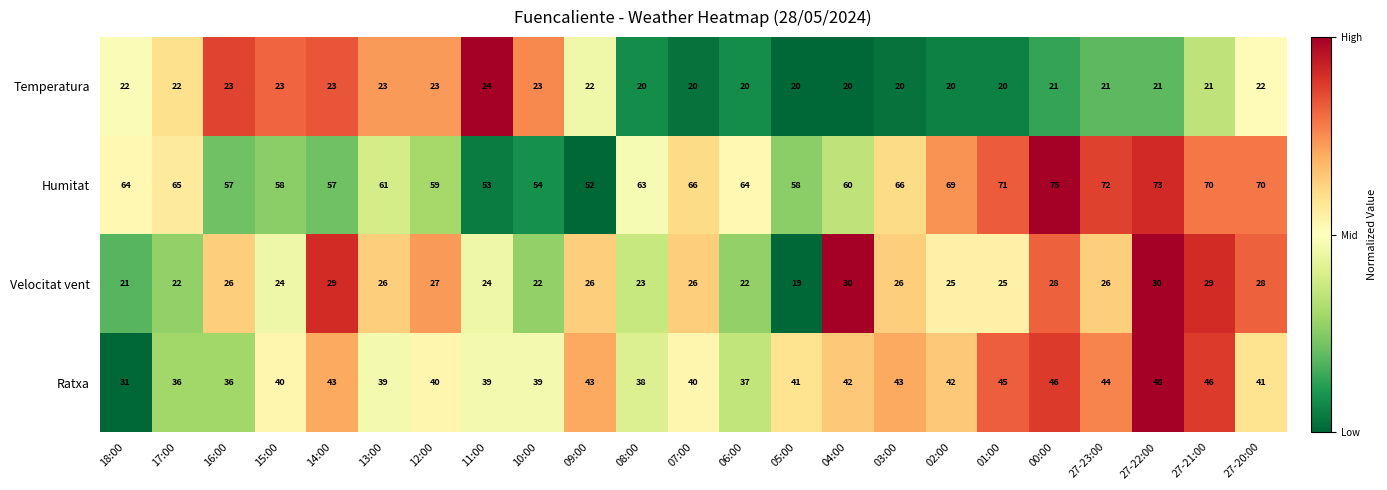

Which category has the highest value in the Humitat series?

00:00